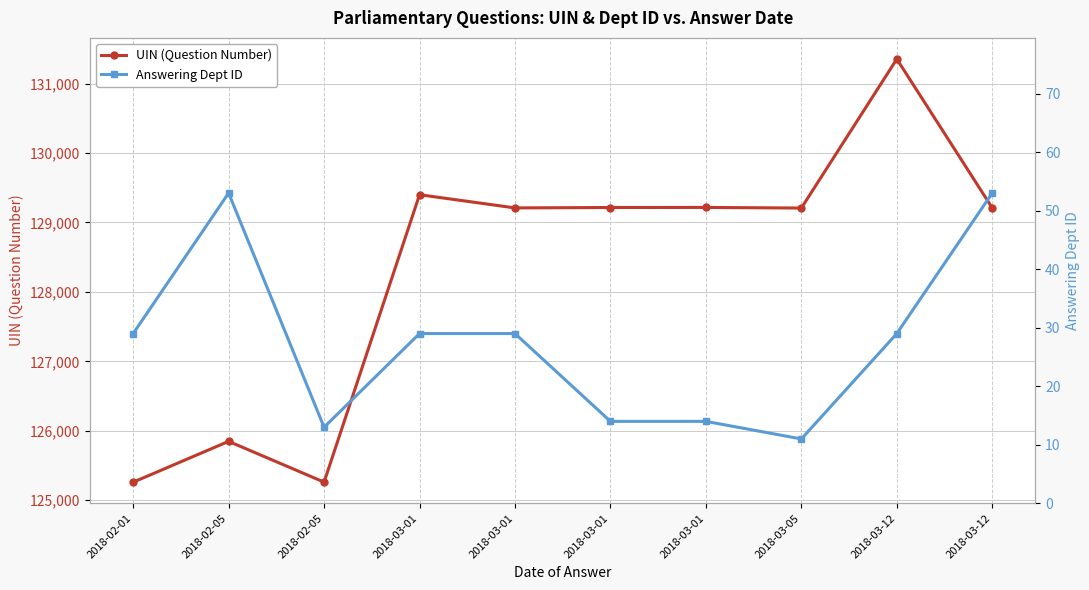

Does the chart display data point markers on the line(s)?

Yes